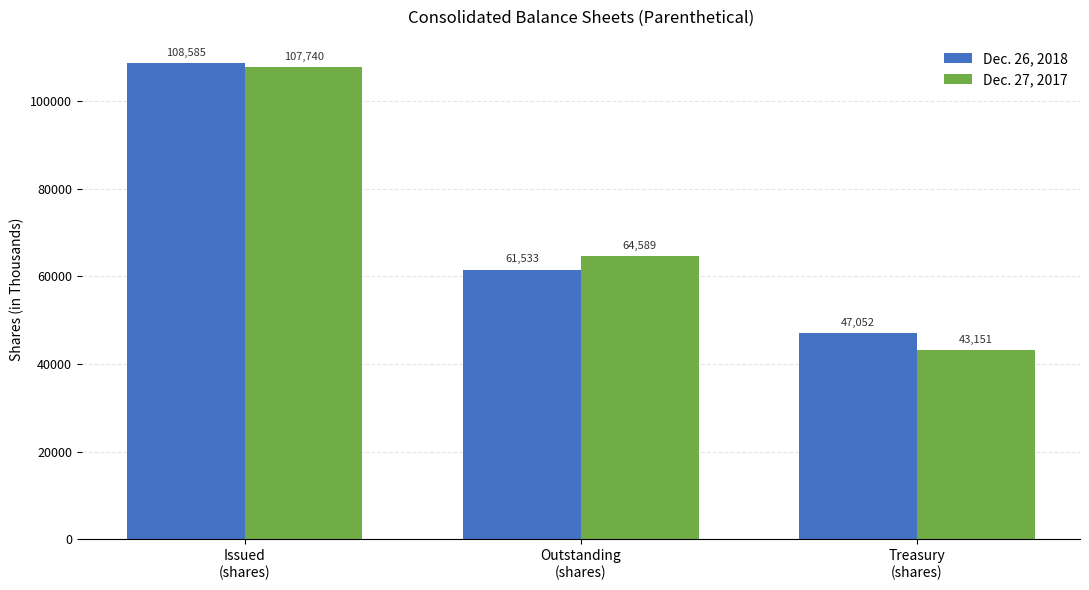

What is the label of the 3rd bar from the left?

Treasury
(shares)